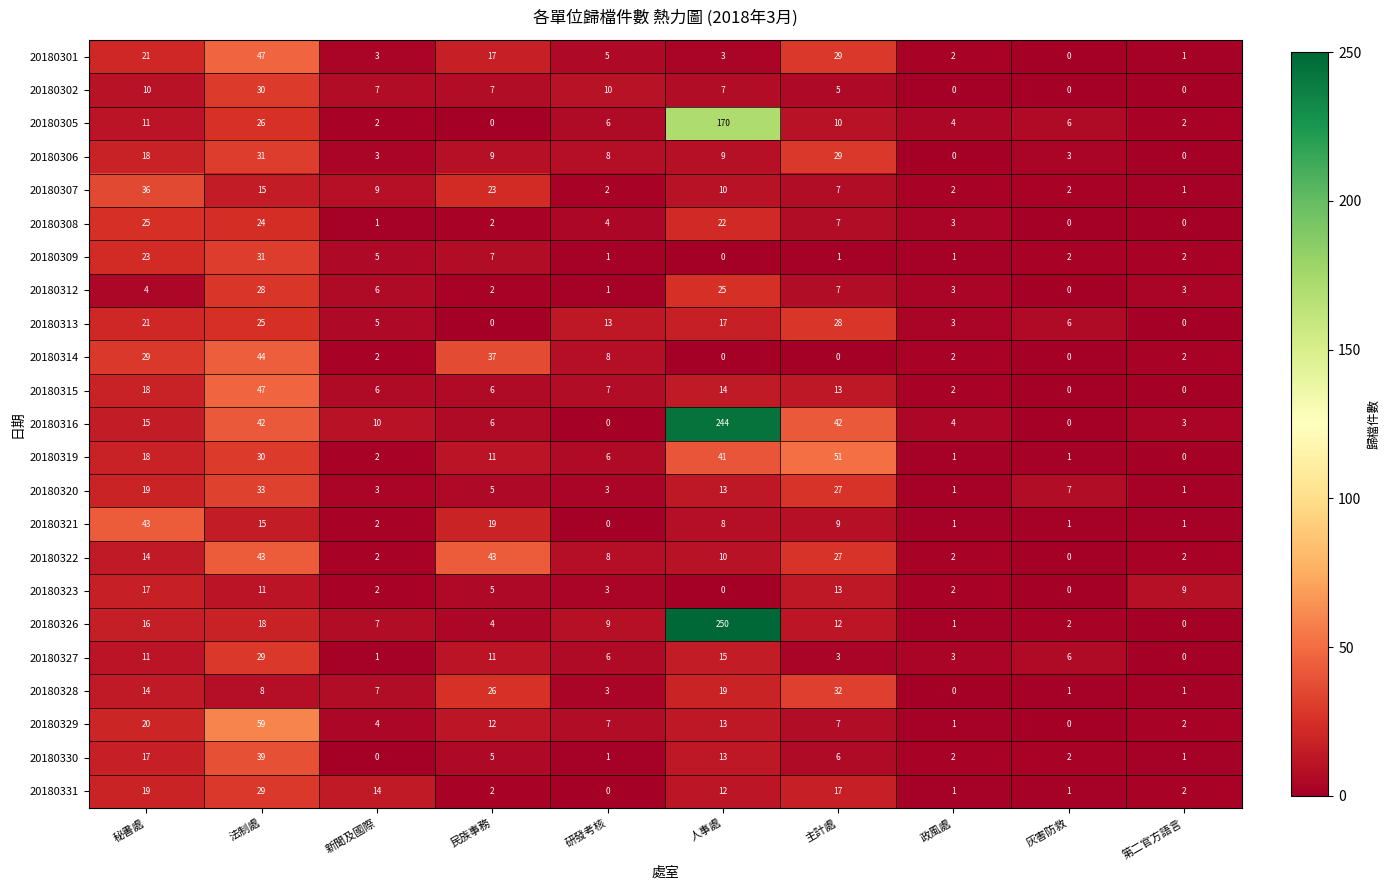

What is the difference between the highest and lowest values at 主計處?

51